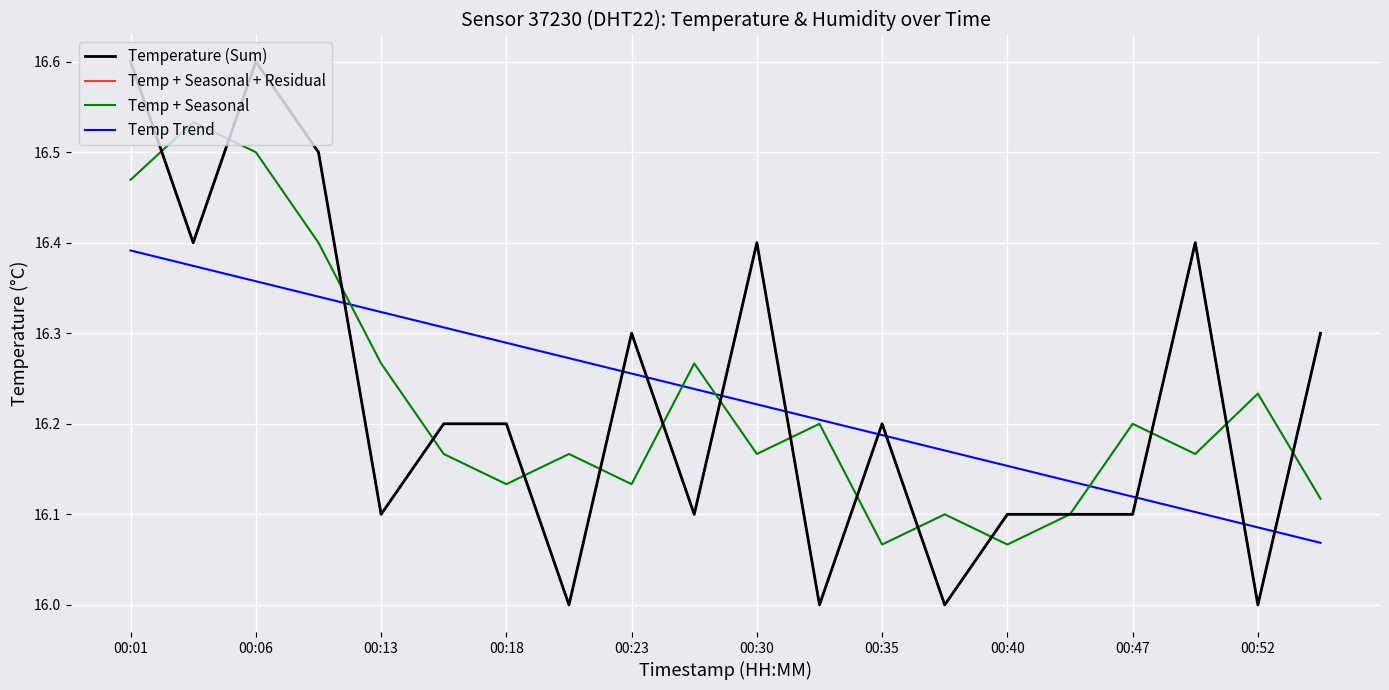

Which series has the widest spread of values?

Temperature (Sum)